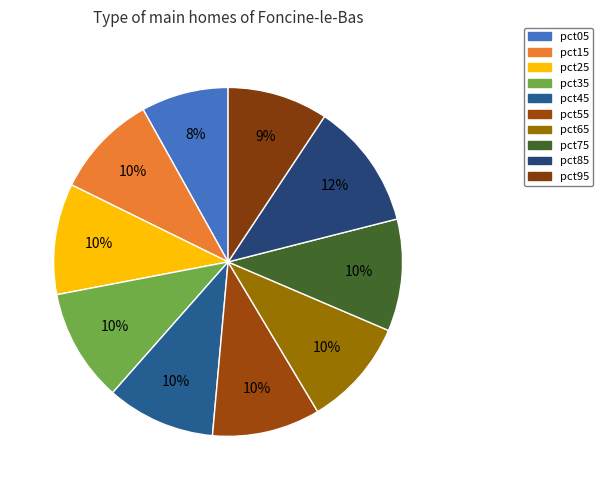

How many slices are in this pie chart?

10